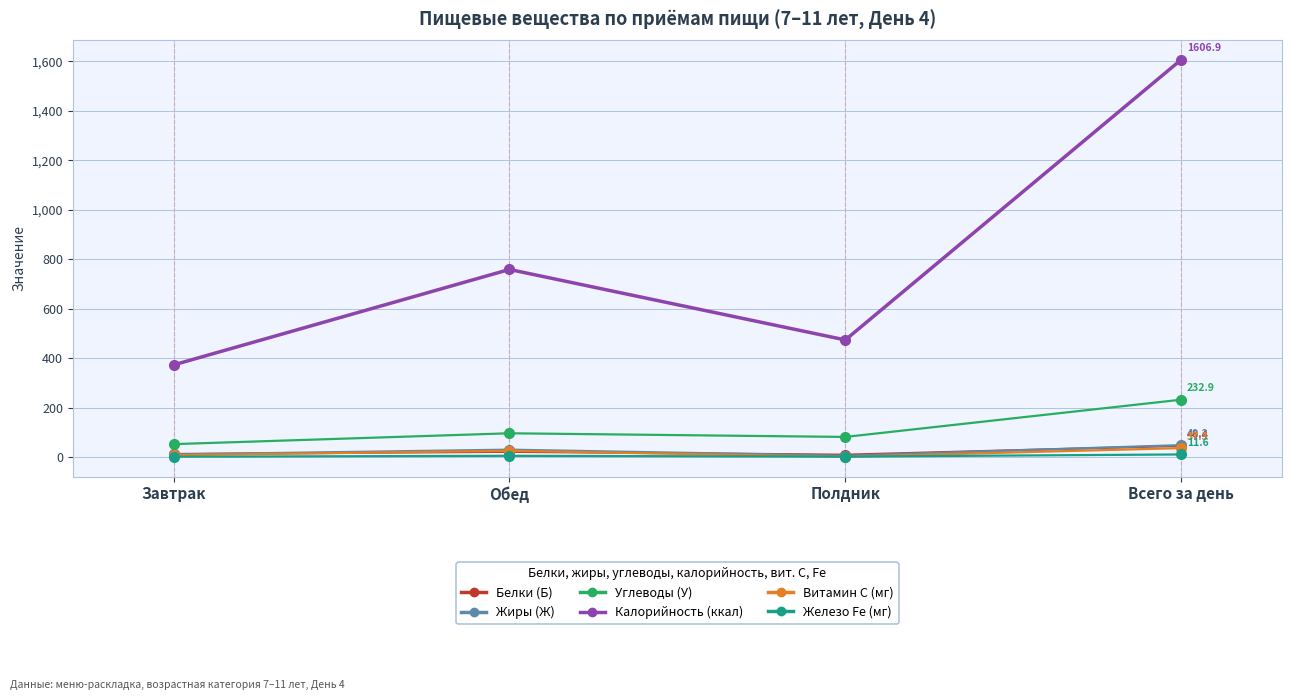

At which category does the chart reach its peak across all series?

Всего за день